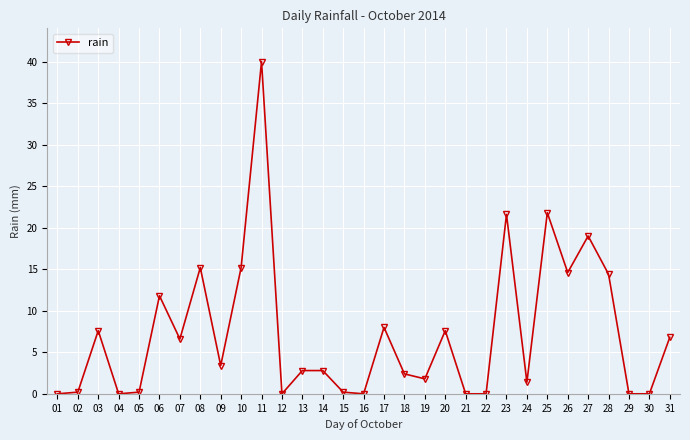

Reading left to right, transcribe all the data shown in this chart.

01=0.0	02=0.2	03=7.6	04=0.0	05=0.2	06=11.8	07=6.6	08=15.2	09=3.4	10=15.2	11=40.0	12=0.0	13=2.8	14=2.8	15=0.2	16=0.0	17=8.0	18=2.4	19=1.8	20=7.6	21=0.0	22=0.0	23=21.6	24=1.4	25=21.8	26=14.6	27=19.0	28=14.4	29=0.0	30=0.0	31=6.8